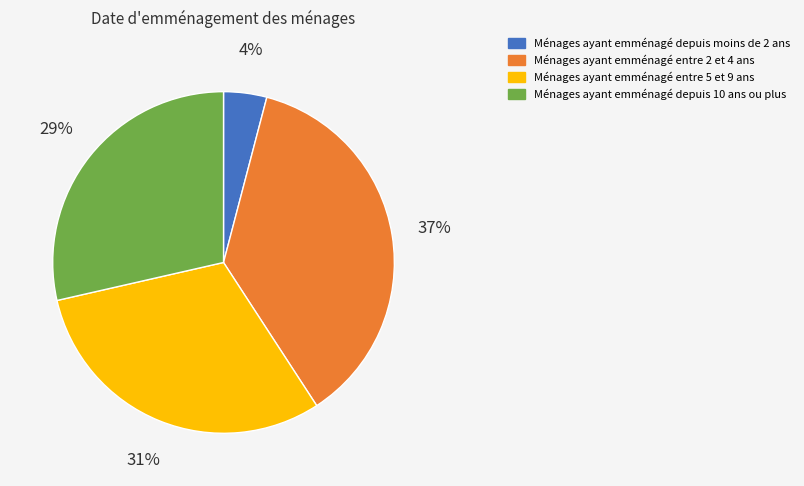

To the nearest percent, what is the difference between the Ménages ayant emménagé entre 2 et 4 ans and Ménages ayant emménagé entre 5 et 9 ans slice percentages?

6%